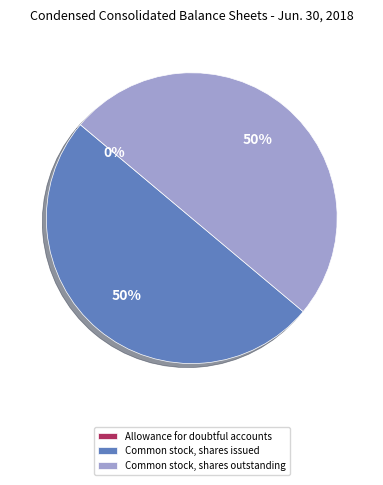

Combined, do Common stock, shares issued and Common stock, shares outstanding account for over 50%?

Yes